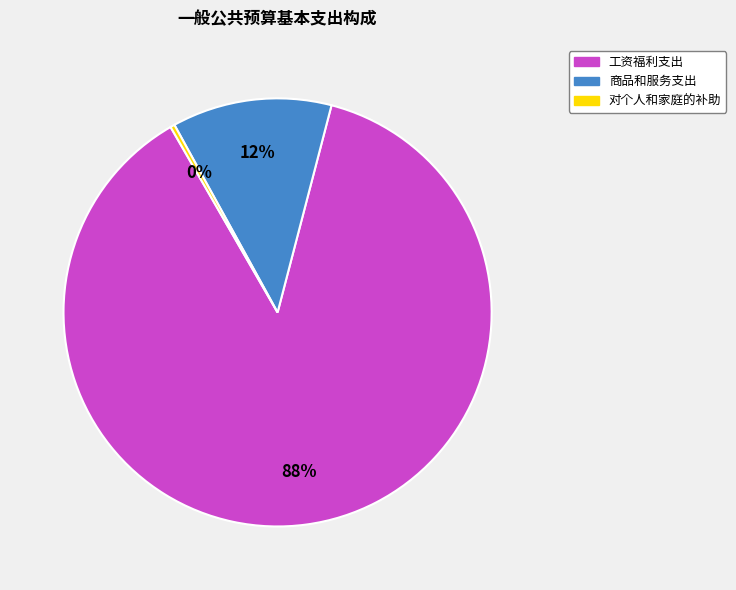

Which slice is the smallest?

对个人和家庭的补助